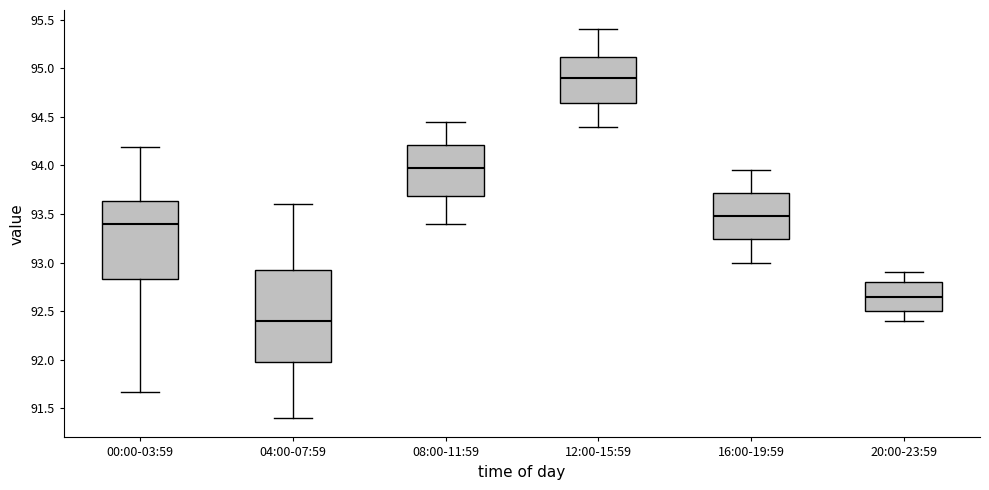

Which box's median line is the highest?

12:00-15:59